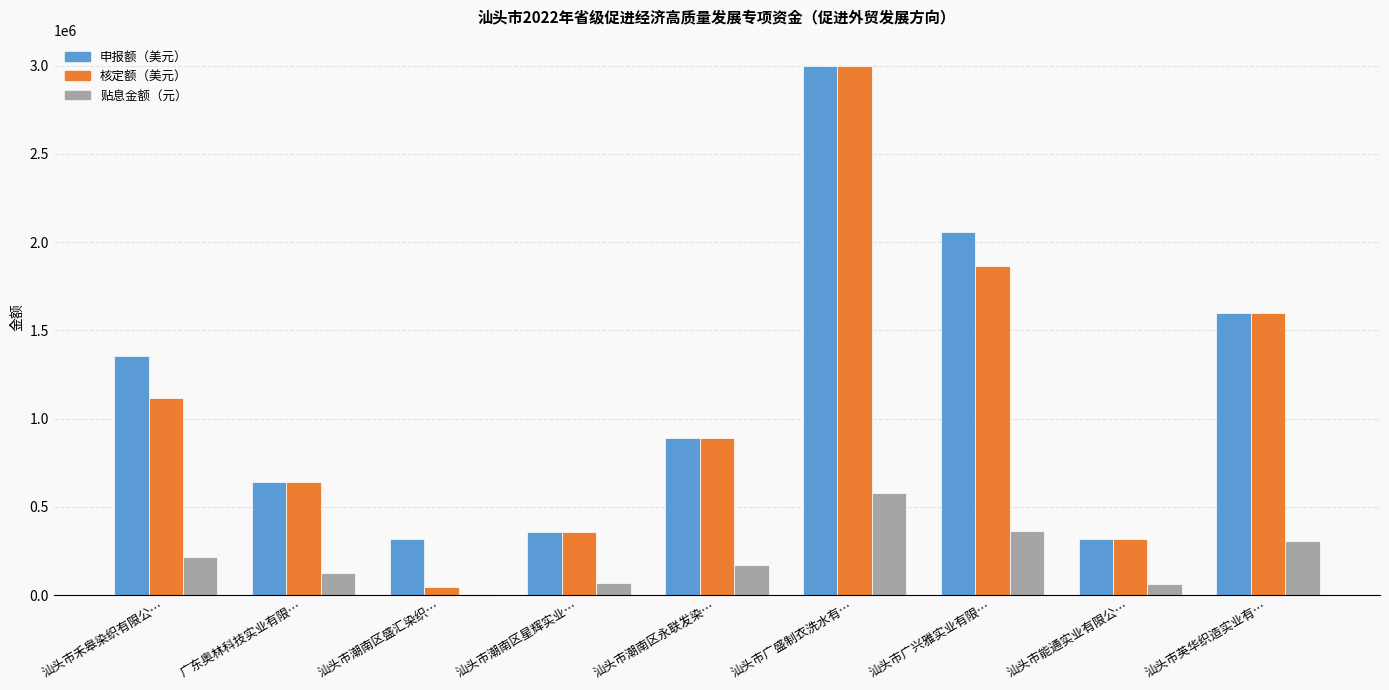

At which category is the sum across all series the highest?

汕头市广盛制衣洗水有…